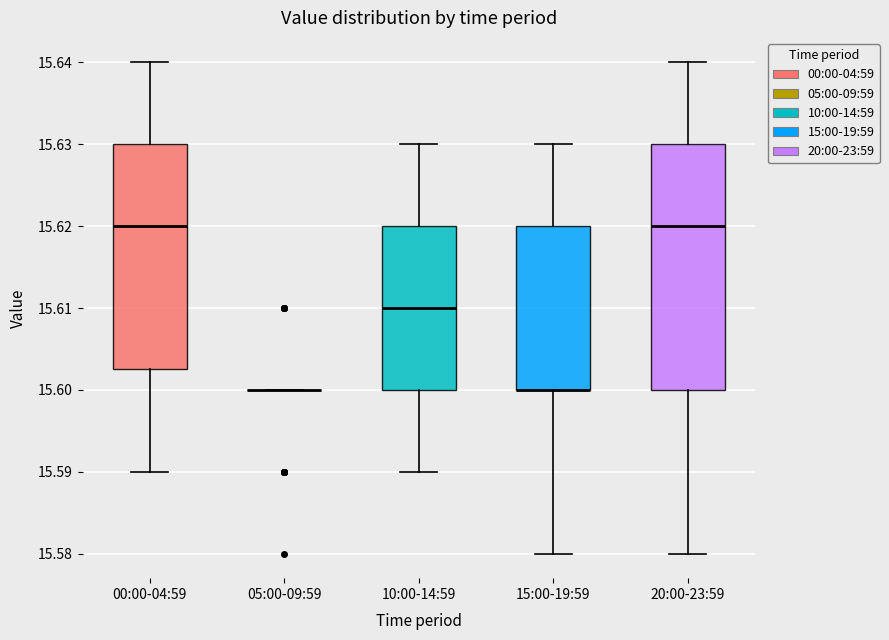

Reading left to right, transcribe this box plot: for each box, give where its median line is, the range the box spans, and where its two whiskers end, as read against the y-axis. The values are not printed on the chart, so give them approximately, as read against the axis.

00:00-04:59: median 15.620, box 15.603 to 15.630, whiskers 15.590 to 15.640
05:00-09:59: box collapsed to a line at 15.600, whiskers 15.600 to 15.600
10:00-14:59: median 15.610, box 15.600 to 15.620, whiskers 15.590 to 15.630
15:00-19:59: median 15.600 (drawn on the box's lower edge), box 15.600 to 15.620, whiskers 15.580 to 15.630
20:00-23:59: median 15.620, box 15.600 to 15.630, whiskers 15.580 to 15.640